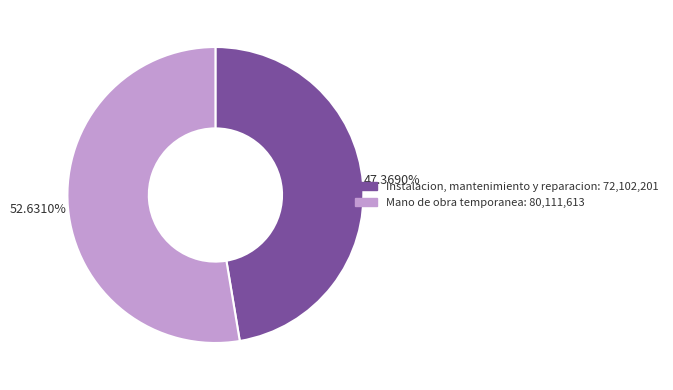

To the nearest percent, what is the difference between the largest and smallest slice percentages?

5%